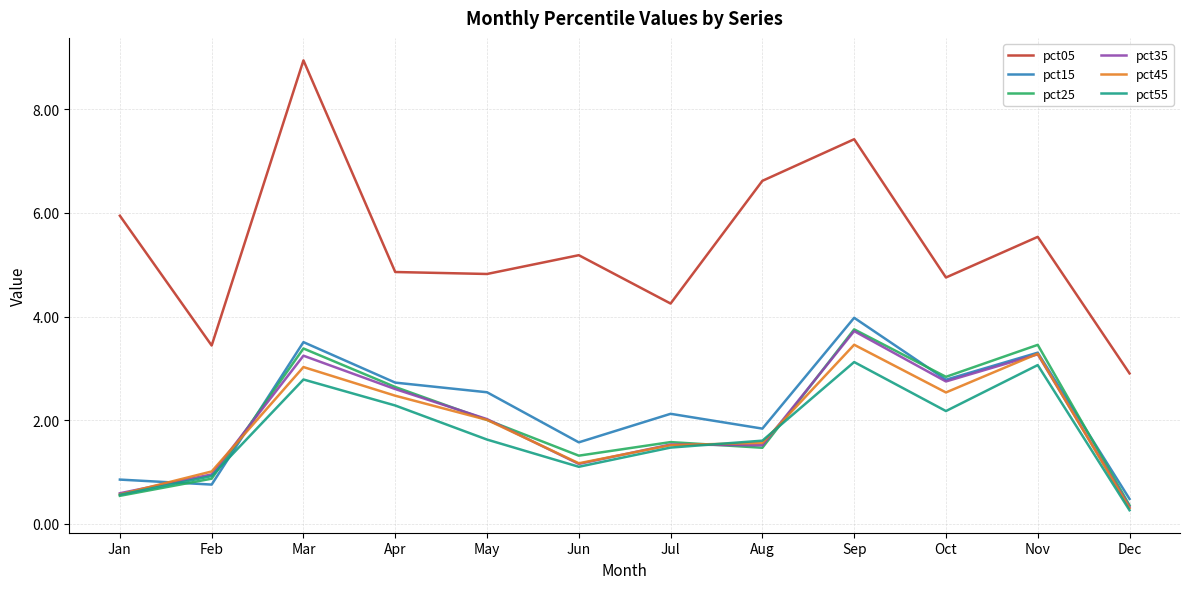

What is the highest value of the pct45 series?

3.5